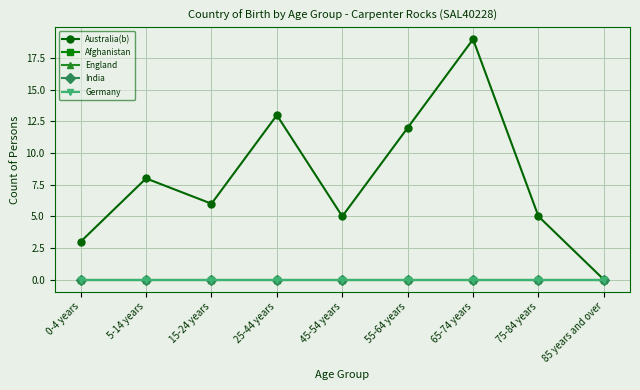

Rank the series by their maximum value, from highest to lowest.

Australia(b), Afghanistan, England, India, Germany